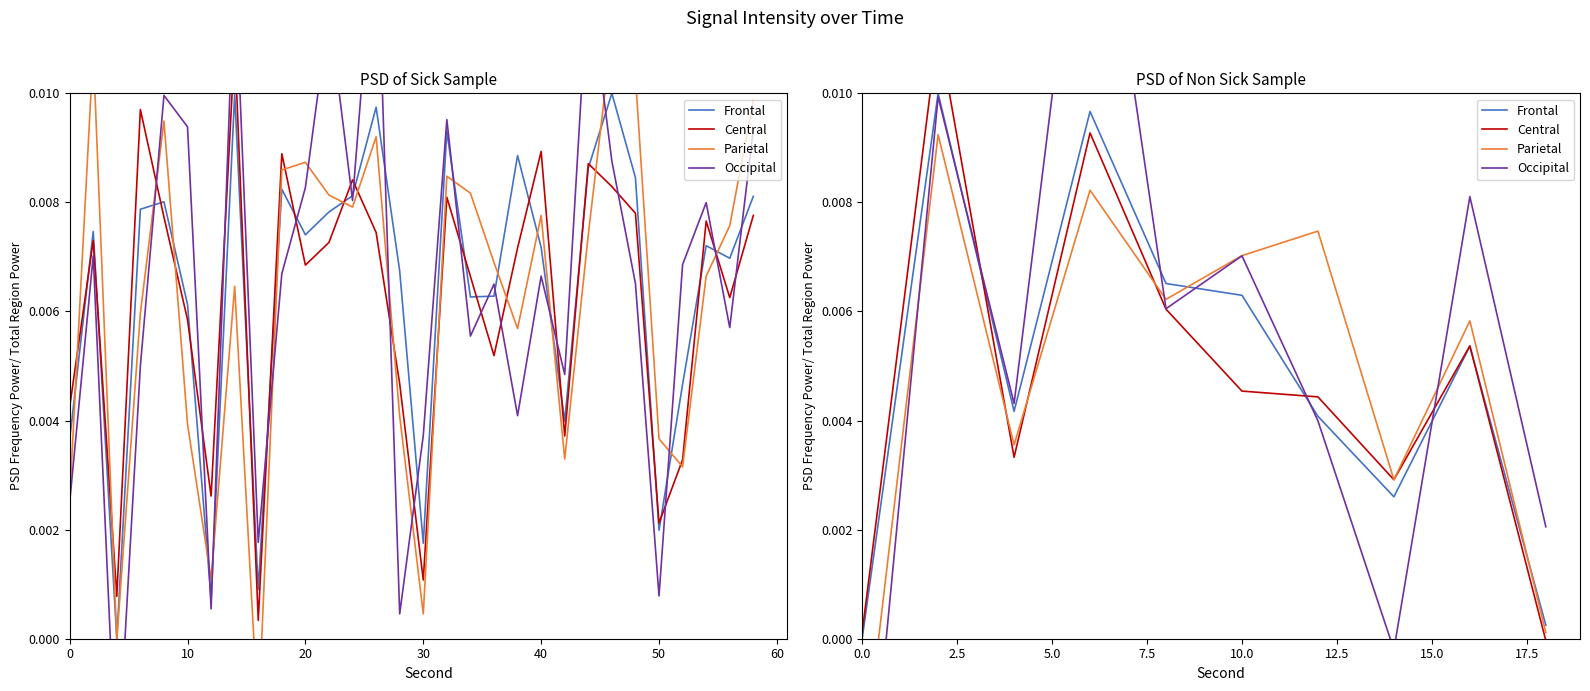

How many categories are shown in the chart?

10